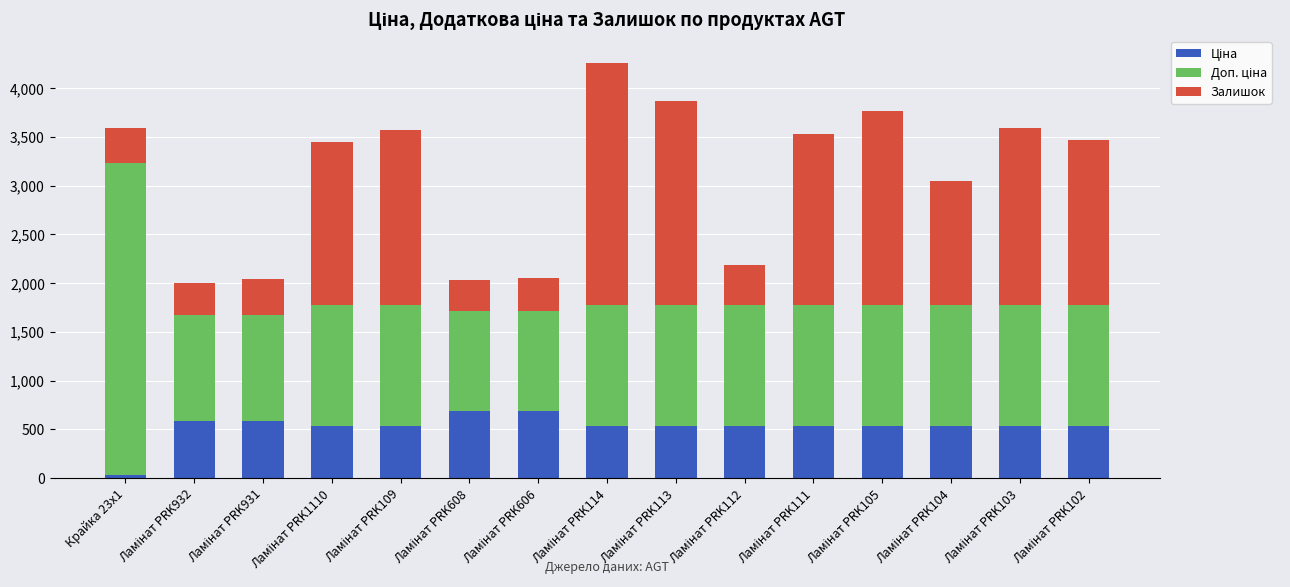

How many categories are shown in the chart?

15